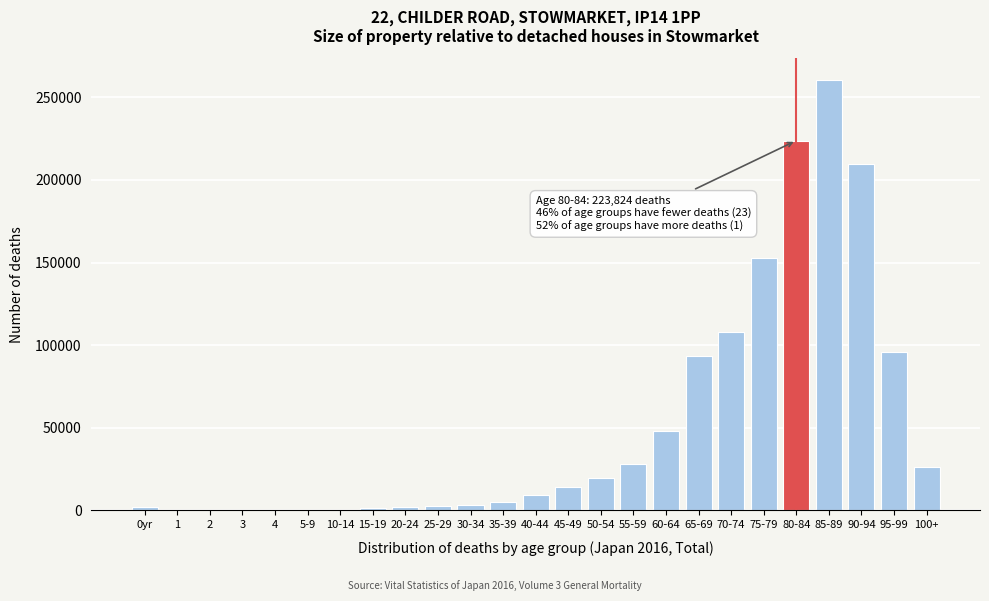

The value at 40-44 is 9266. True or false?

True